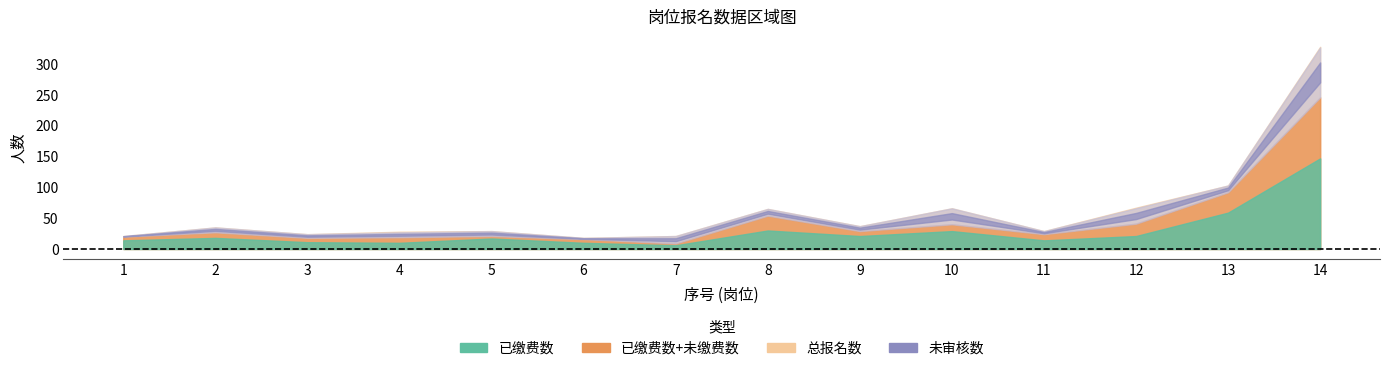

Reading left to right, list all the values displayed in this chart.

总报名数: 21	35	24	28	29	18	21	65	37	66	29	67	103	328
已缴费数: 14	18	11	10	17	10	6	30	21	29	14	21	59	147
未缴费数: 6	9	7	9	4	6	3	24	8	11	10	20	33	99
未审核数: 1	8	6	8	8	2	12	11	8	26	5	25	11	81